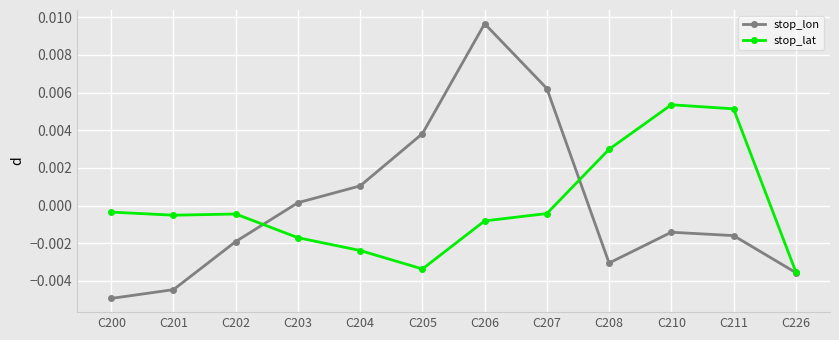

How many values in stop_lat are above zero?

3